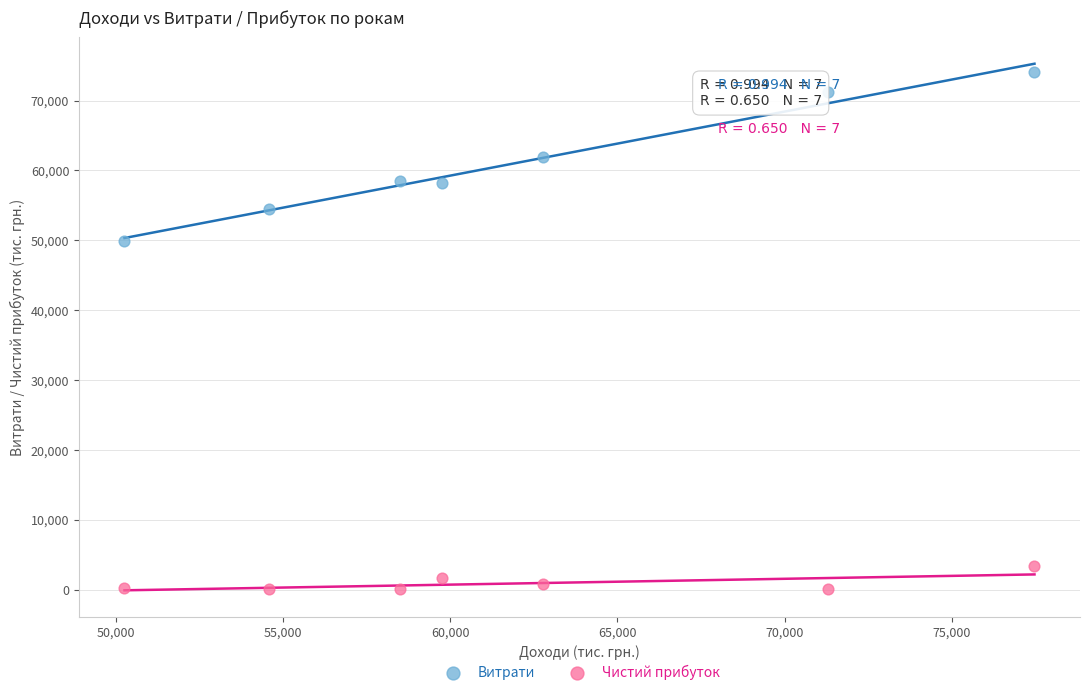

Which series has the largest Y range (max minus min)?

Витрати